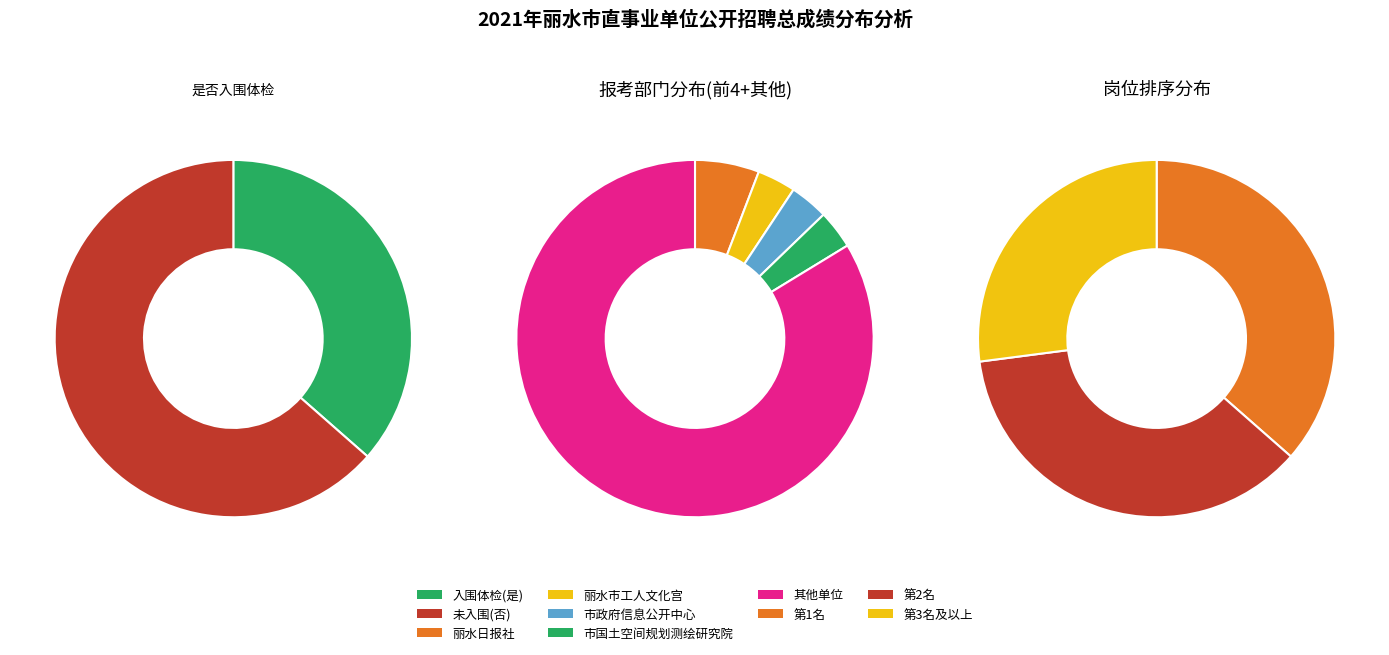

What is the ratio of the value at 是 to the value at 否?

0.6